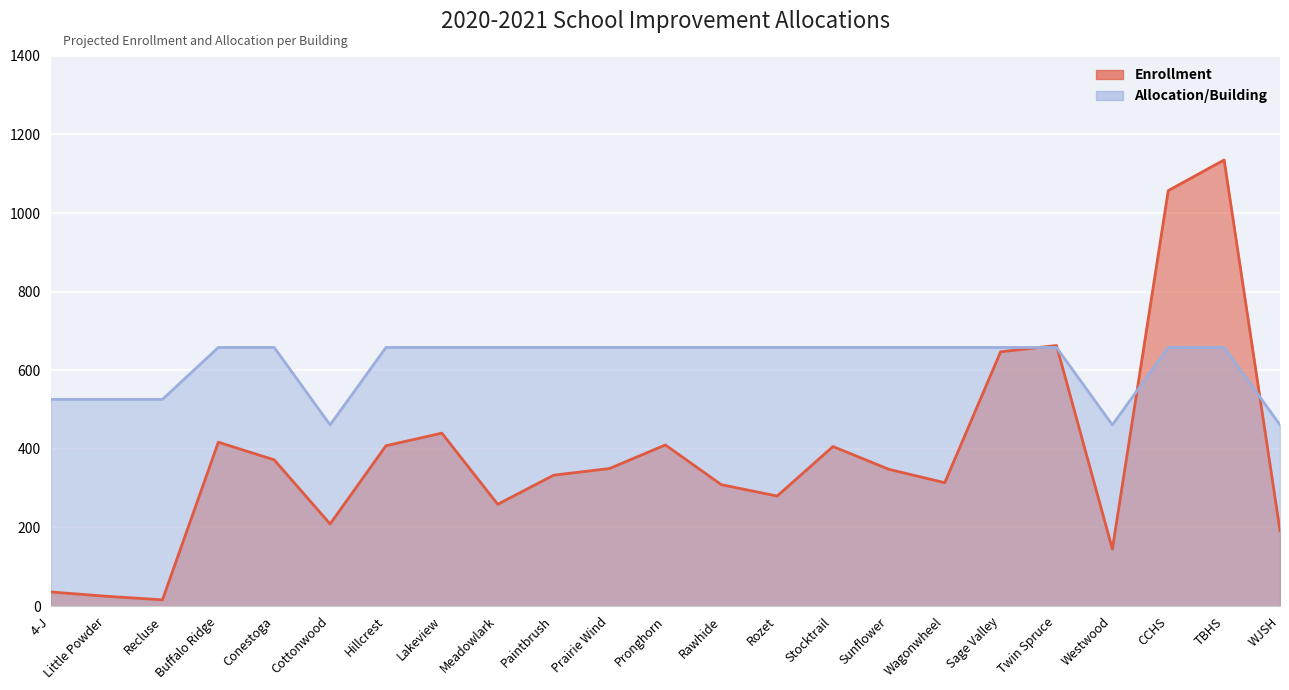

Reading right to left, transcribe all the data shown in this chart.

Enrollment: WJSH=192	TBHS=1135	CCHS=1057	Westwood=145	Twin Spruce=663	Sage Valley=647	Wagonwheel=314	Sunflower=348	Stocktrail=406	Rozet=280	Rawhide=309	Pronghorn=410	Prairie Wind=350	Paintbrush=333	Meadowlark=259	Lakeview=440	Hillcrest=408	Cottonwood=209	Conestoga=372	Buffalo Ridge=417	Recluse=16	Little Powder=25	4-J=36
Allocation/Building: WJSH=461	TBHS=658	CCHS=658	Westwood=461	Twin Spruce=658	Sage Valley=658	Wagonwheel=658	Sunflower=658	Stocktrail=658	Rozet=658	Rawhide=658	Pronghorn=658	Prairie Wind=658	Paintbrush=658	Meadowlark=658	Lakeview=658	Hillcrest=658	Cottonwood=461	Conestoga=658	Buffalo Ridge=658	Recluse=526	Little Powder=526	4-J=526